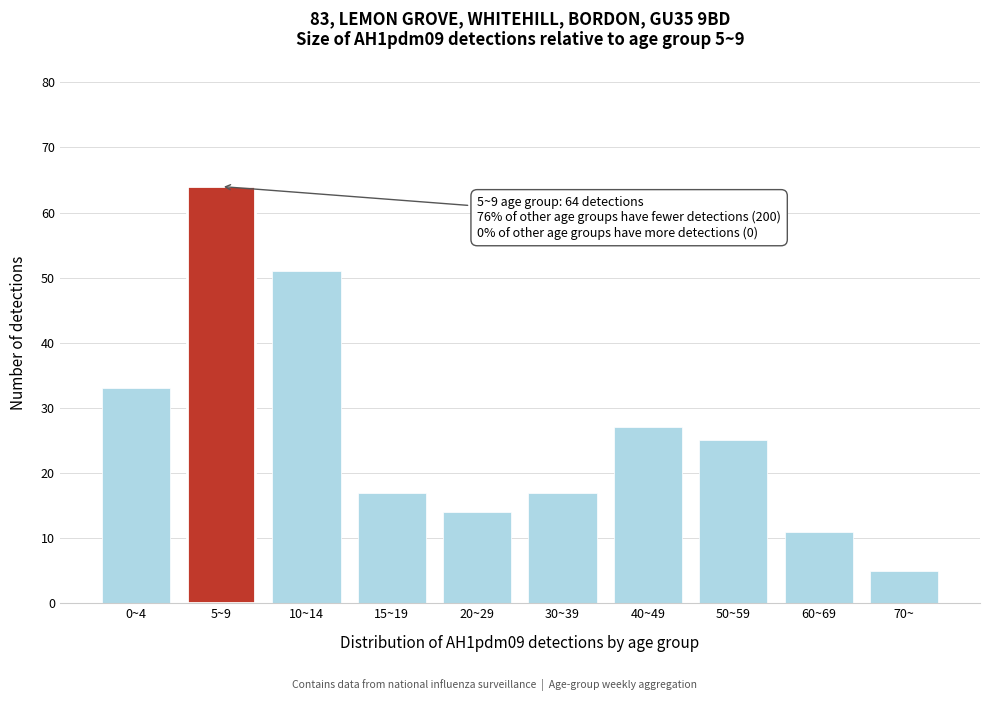

Reading right to left, what are all the values shown in this chart?

5	11	25	27	17	14	17	51	64	33